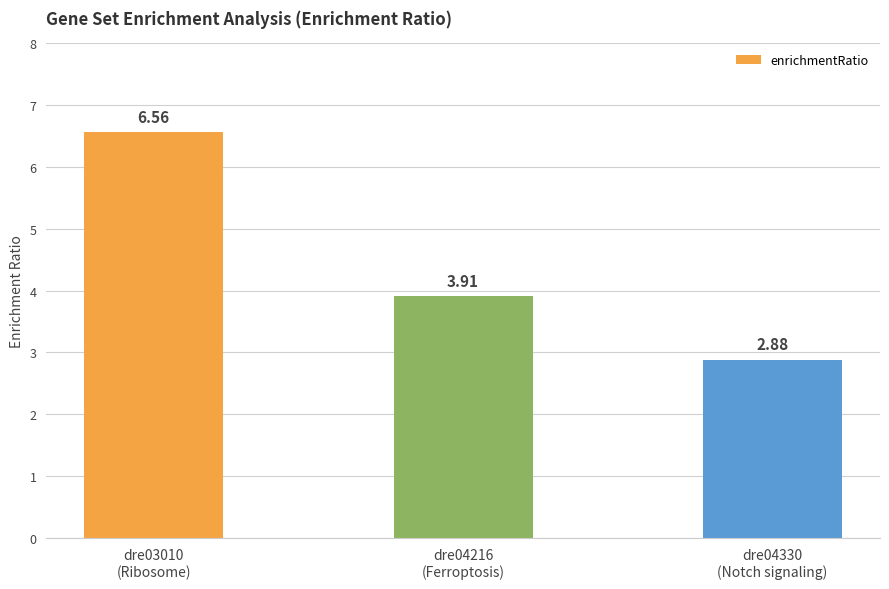

What is the average value?

4.5